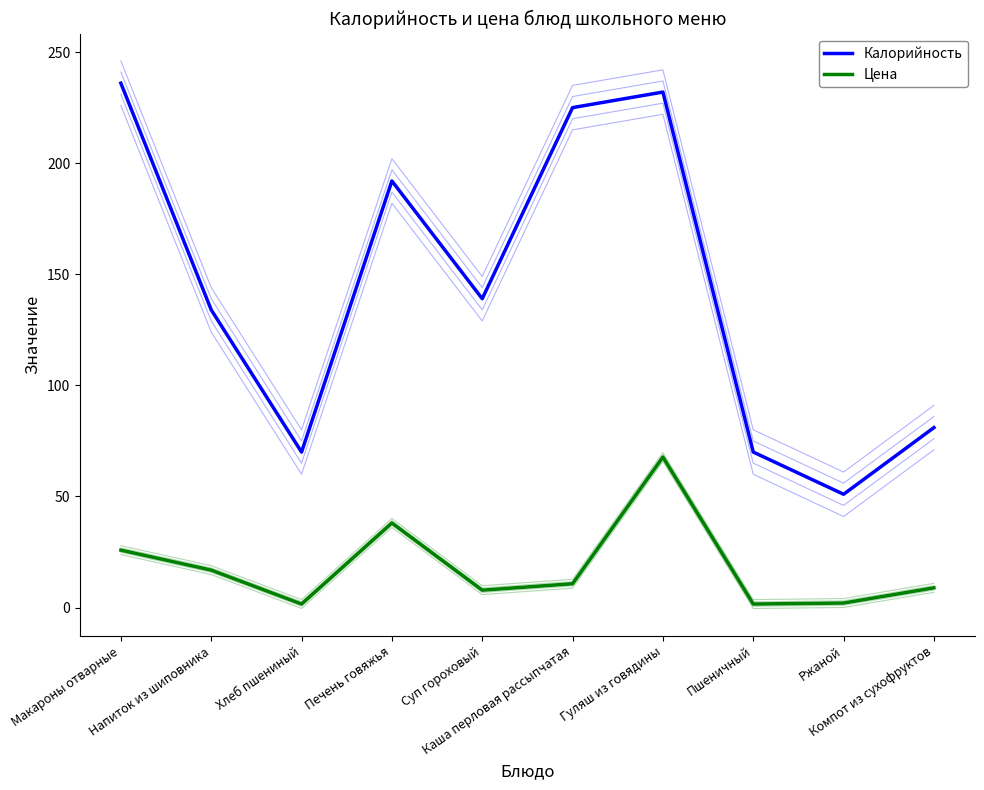

At which category does Цена reach its first local peak?

Печень говяжья